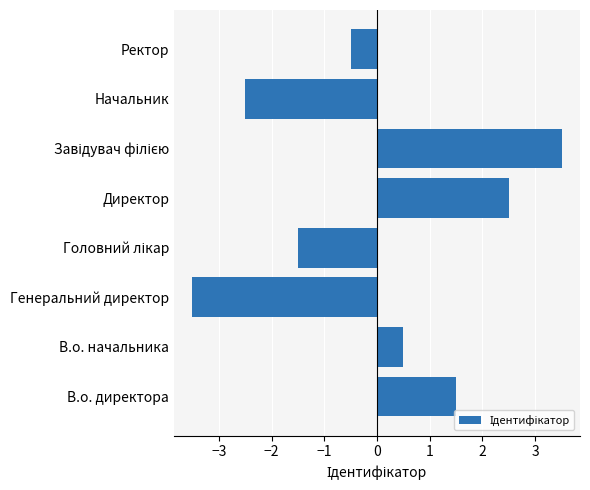

The chart shows a value of -3.5 at Генеральний директор. True or false?

True